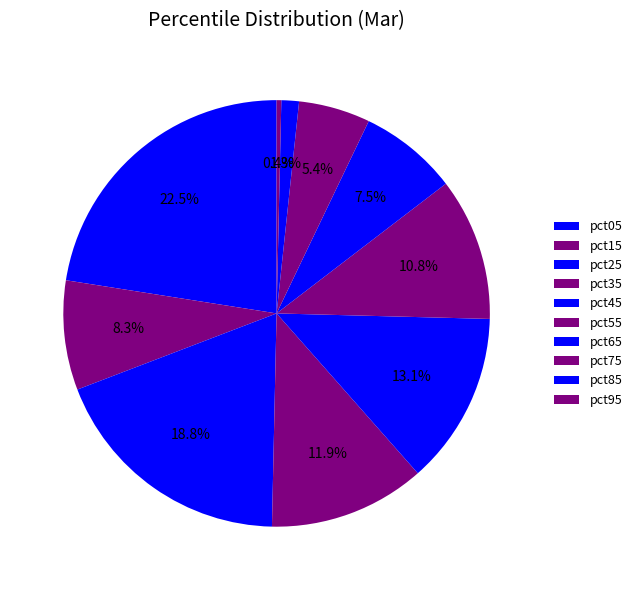

Rank the categories by value from lowest to highest.

pct95, pct85, pct75, pct65, pct15, pct55, pct35, pct45, pct25, pct05